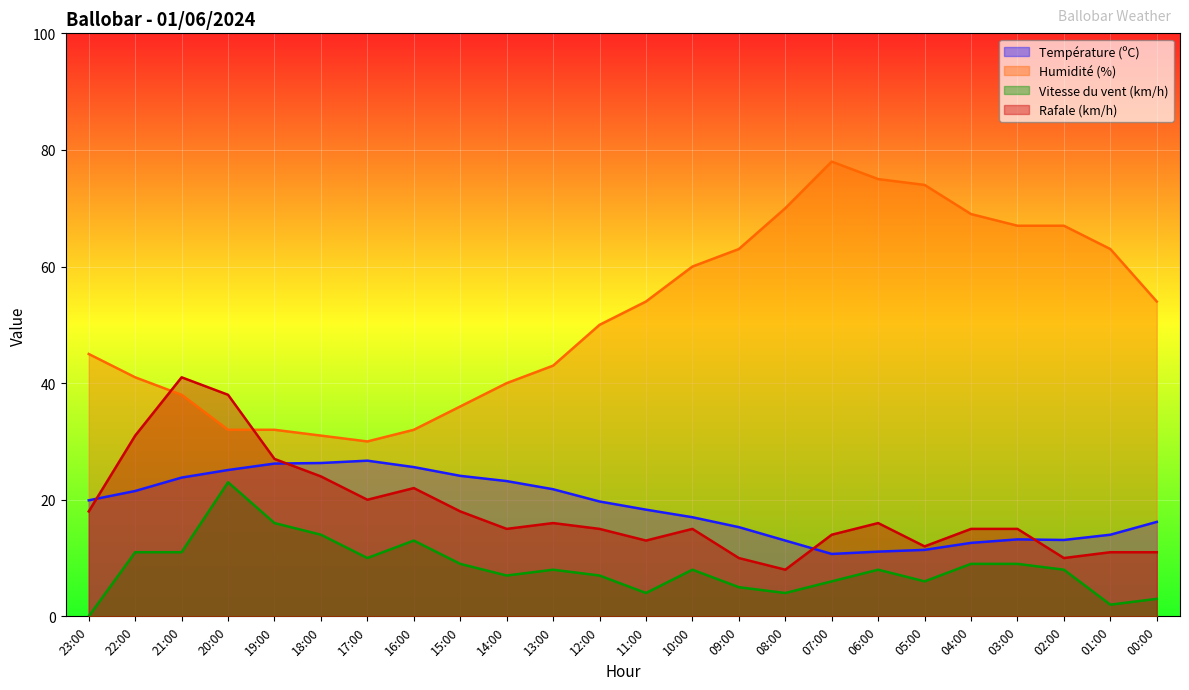

True or false: Humidité (%) has more than 0 points higher than both neighbors.

True